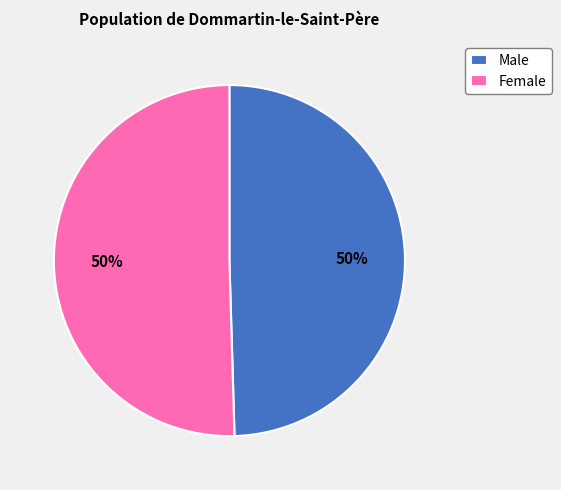

What percentage is the Male slice, to the nearest percent?

50%